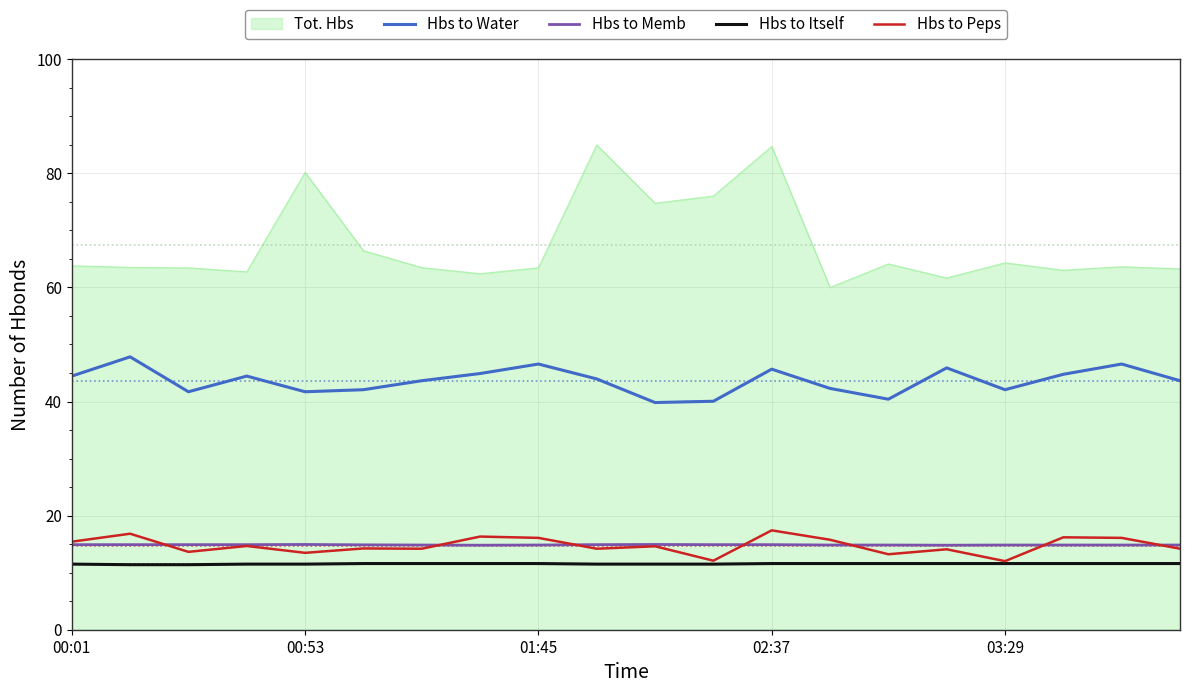

True or false: Hbs to Itself and Tot. Hbs intersect in this chart.

False